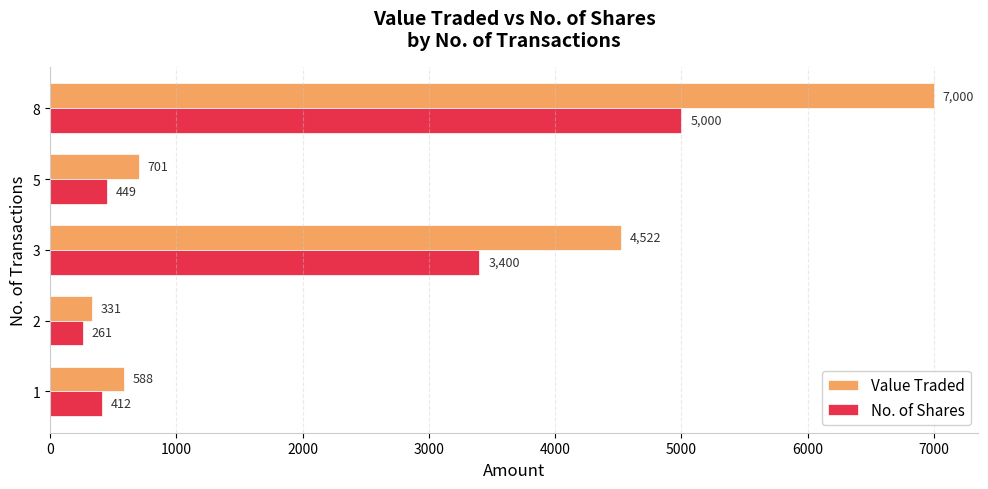

Which series has the largest total across all categories?

Value Traded